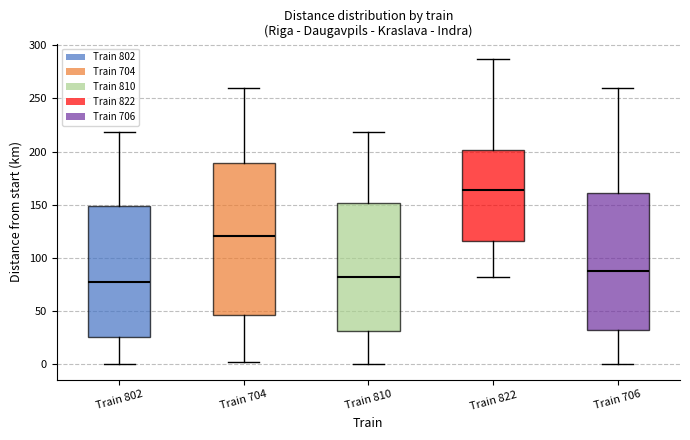

Where does the median line of the box for Train 706 sit on the y-axis? The values are not printed on the chart, so give them approximately, as read against the axis.

90